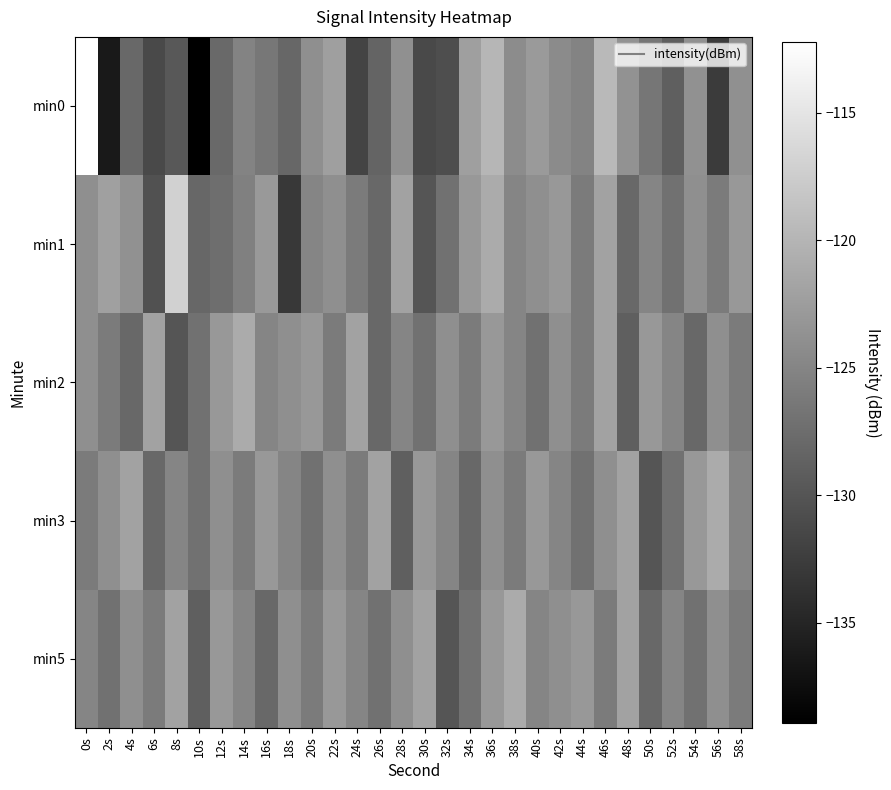

Reading left to right, transcribe all the data shown in this chart.

min0: 0s=-112.2	2s=-136.3	4s=-128.0	6s=-131.3	8s=-129.7	10s=-138.9	12s=-127.8	14s=-125.1	16s=-126.5	18s=-128.2	20s=-124.0	22s=-122.3	24s=-131.7	26s=-128.5	28s=-123.9	30s=-131.1	32s=-130.7	34s=-122.3	36s=-119.9	38s=-124.3	40s=-122.8	42s=-124.4	44s=-125.1	46s=-119.6	48s=-123.7	50s=-126.5	52s=-128.9	54s=-123.7	56s=-132.7	58s=-123.9
min1: 0s=-123.9	2s=-122.1	4s=-123.7	6s=-130.4	8s=-117.0	10s=-128.1	12s=-127.4	14s=-125.5	16s=-122.9	18s=-133.0	20s=-125.0	22s=-124.0	24s=-126.0	26s=-128.0	28s=-122.0	30s=-130.0	32s=-127.0	34s=-123.0	36s=-121.0	38s=-125.0	40s=-124.0	42s=-123.0	44s=-126.0	46s=-122.0	48s=-128.0	50s=-125.0	52s=-127.0	54s=-124.0	56s=-126.0	58s=-123.0
min2: 0s=-124.0	2s=-126.0	4s=-128.0	6s=-122.0	8s=-130.0	10s=-127.0	12s=-123.0	14s=-121.0	16s=-125.0	18s=-124.0	20s=-123.0	22s=-126.0	24s=-122.0	26s=-128.0	28s=-125.0	30s=-127.0	32s=-124.0	34s=-126.0	36s=-123.0	38s=-125.0	40s=-127.0	42s=-124.0	44s=-126.0	46s=-122.0	48s=-129.0	50s=-123.0	52s=-125.0	54s=-128.0	56s=-124.0	58s=-126.0
min3: 0s=-126.0	2s=-124.0	4s=-122.0	6s=-128.0	8s=-125.0	10s=-127.0	12s=-124.0	14s=-126.0	16s=-123.0	18s=-125.0	20s=-127.0	22s=-124.0	24s=-126.0	26s=-122.0	28s=-129.0	30s=-123.0	32s=-125.0	34s=-128.0	36s=-124.0	38s=-126.0	40s=-123.0	42s=-125.0	44s=-127.0	46s=-124.0	48s=-122.0	50s=-130.0	52s=-127.0	54s=-123.0	56s=-121.0	58s=-125.0
min5: 0s=-125.0	2s=-127.0	4s=-124.0	6s=-126.0	8s=-122.0	10s=-129.0	12s=-123.0	14s=-125.0	16s=-128.0	18s=-124.0	20s=-126.0	22s=-123.0	24s=-125.0	26s=-127.0	28s=-124.0	30s=-122.0	32s=-130.0	34s=-127.0	36s=-123.0	38s=-121.0	40s=-125.0	42s=-124.0	44s=-123.0	46s=-126.0	48s=-122.0	50s=-128.0	52s=-125.0	54s=-127.0	56s=-124.0	58s=-126.0